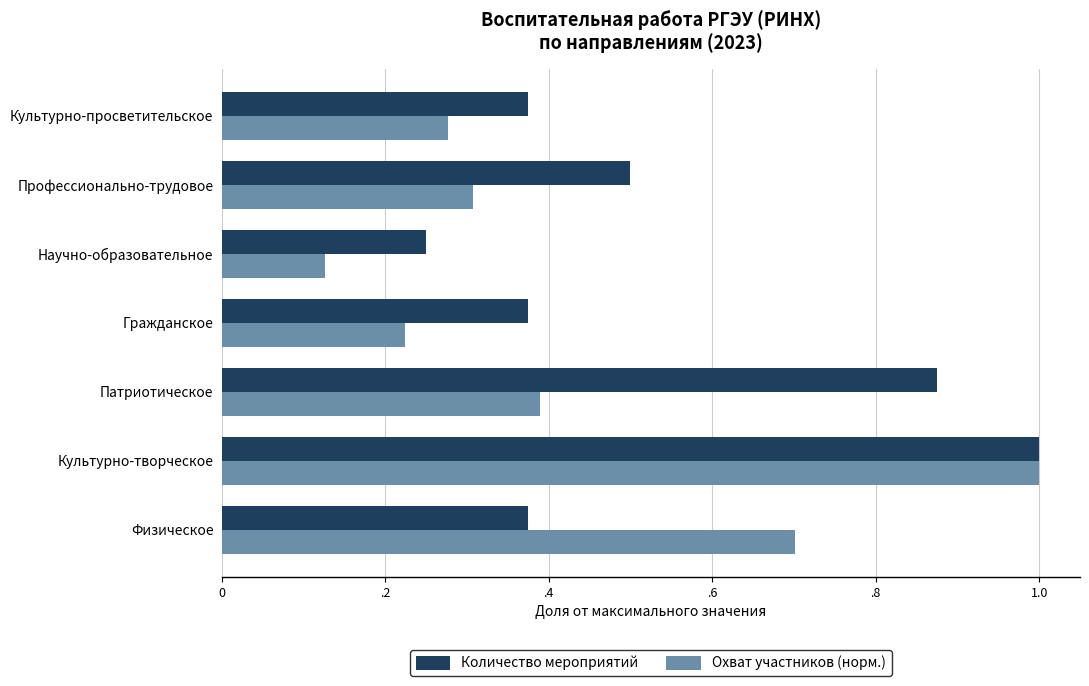

What are all the series names shown in the legend?

Количество мероприятий, Охват участников (норм.)